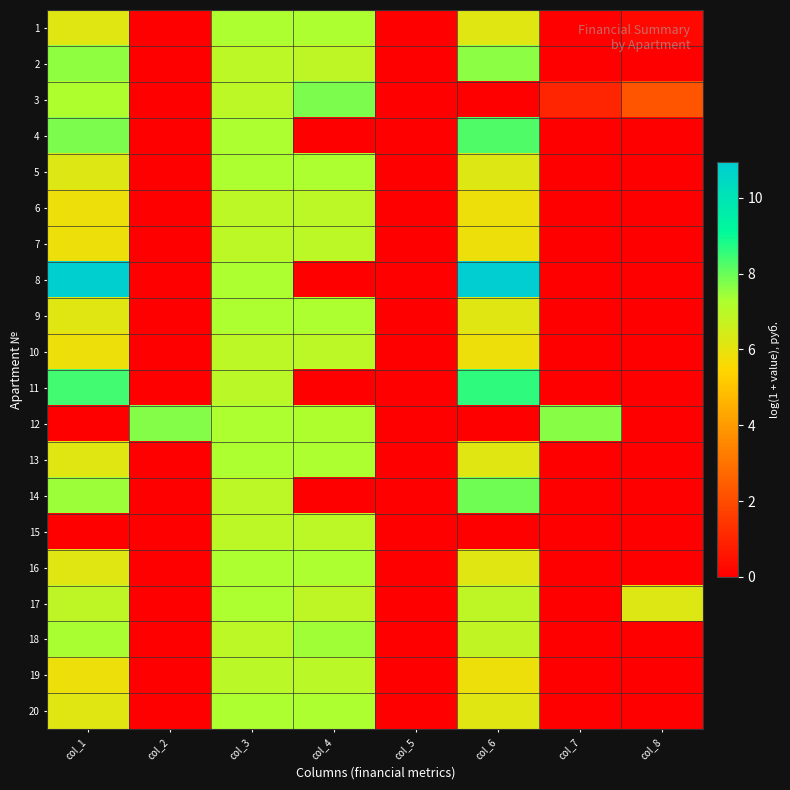

Count the number of data series in this chart.

20